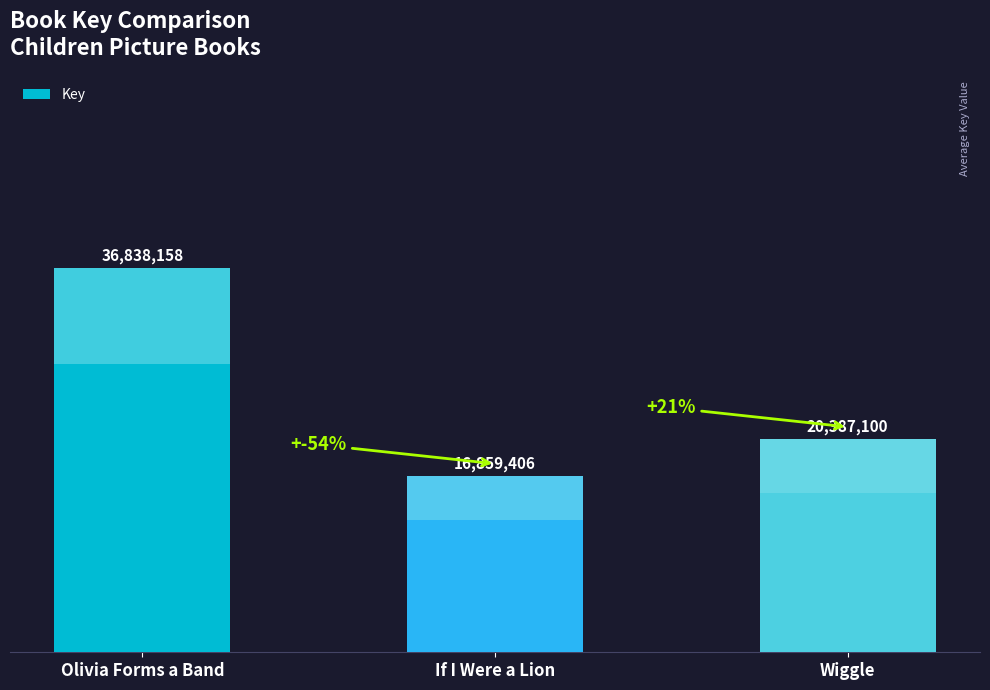

Does the chart contain any negative values?

No